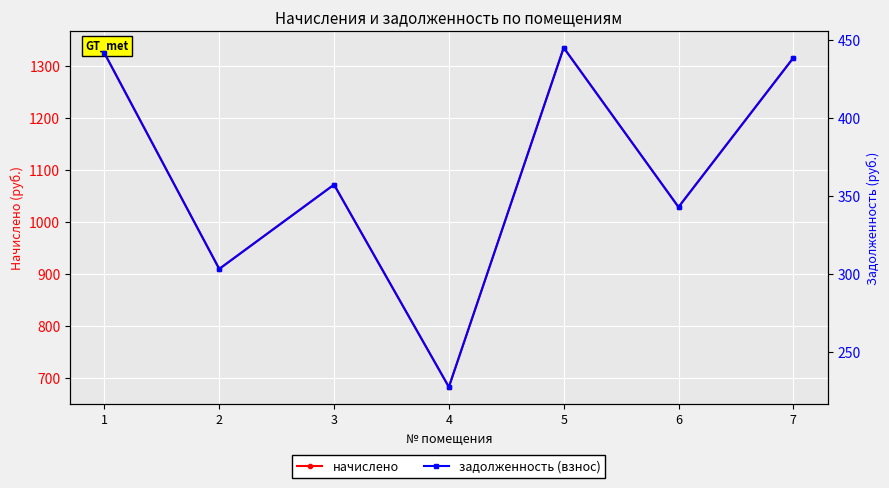

True or false: начислено has a value of 1829.2 at 6.

False